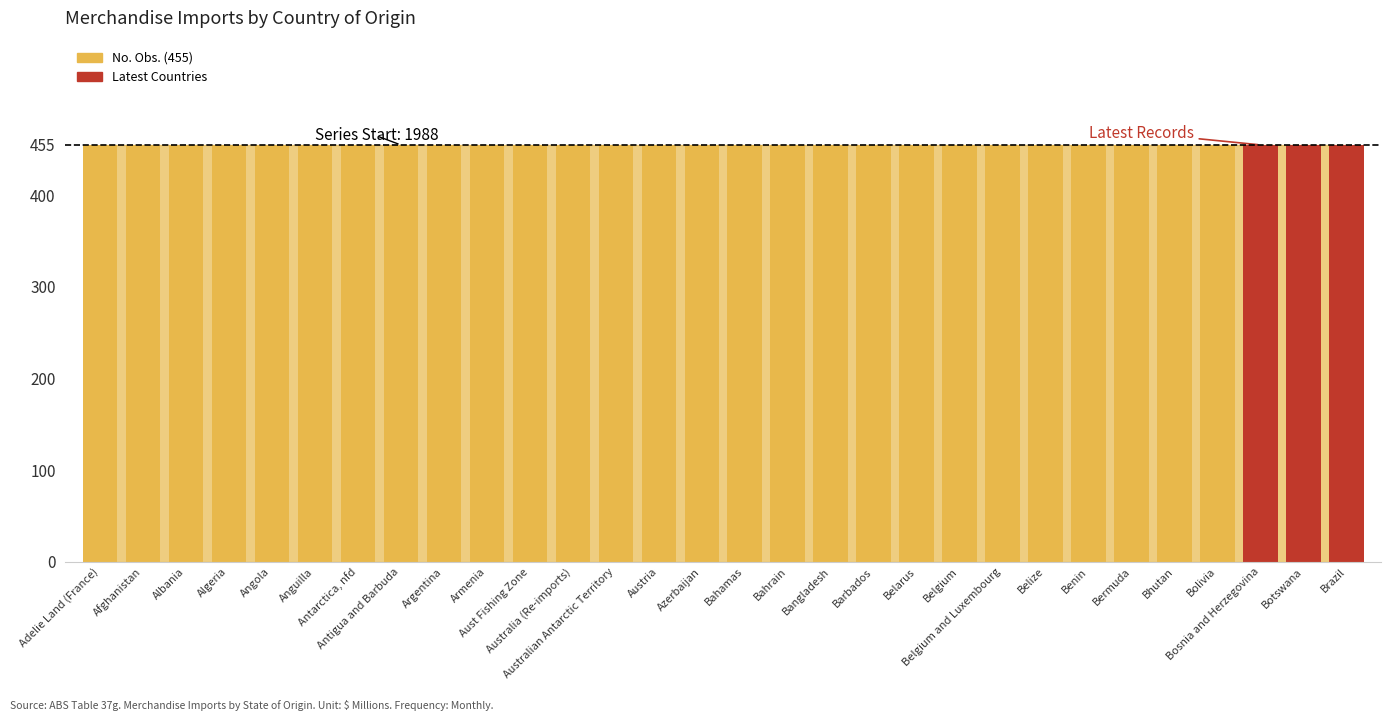

Between Afghanistan and Argentina, which series saw the biggest shift?

No. Obs.